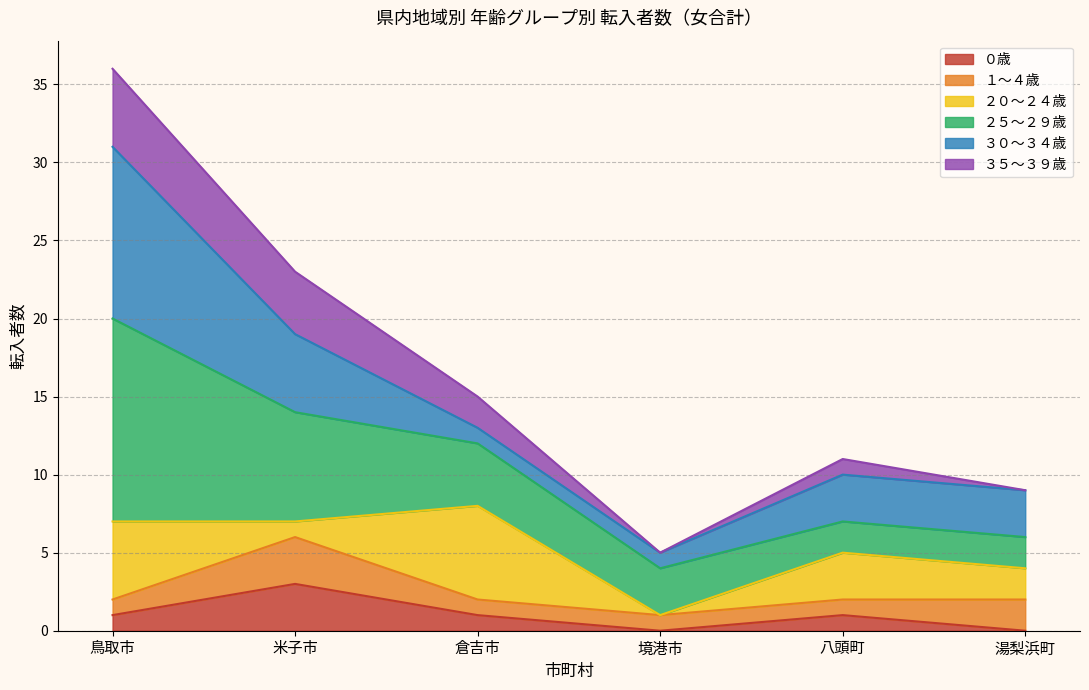

At which label does 境港市 reach its minimum?

０歳